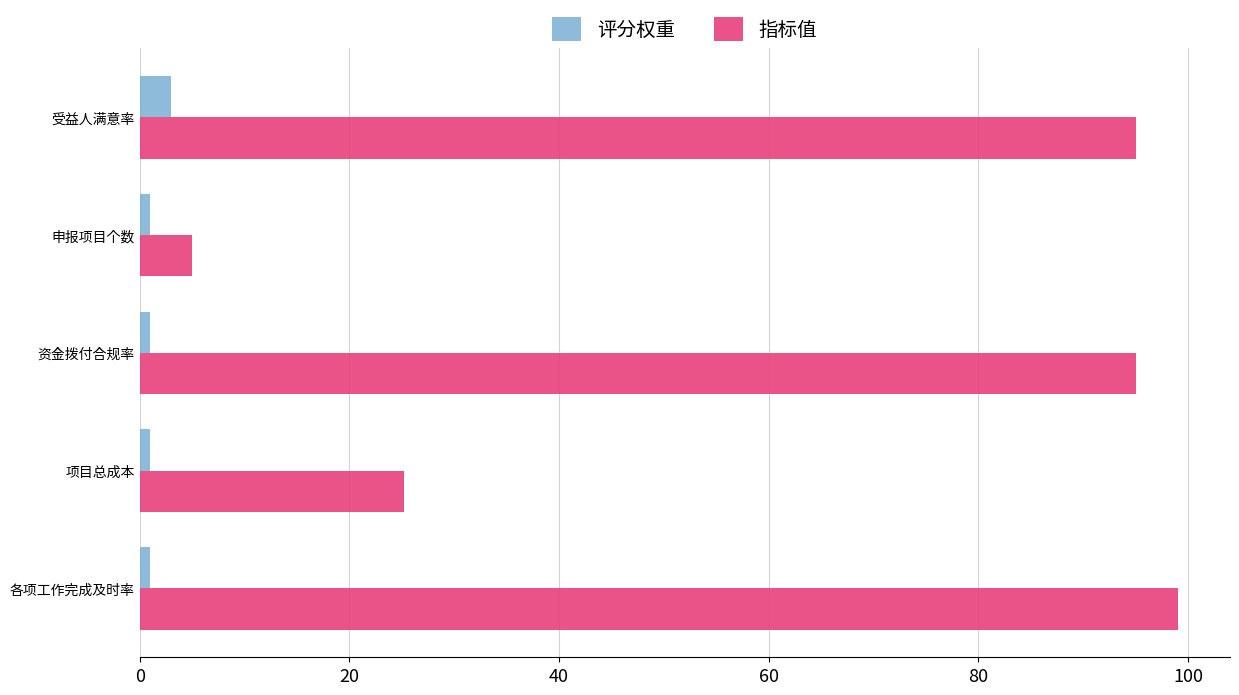

Which series has the largest total across all categories?

指标值